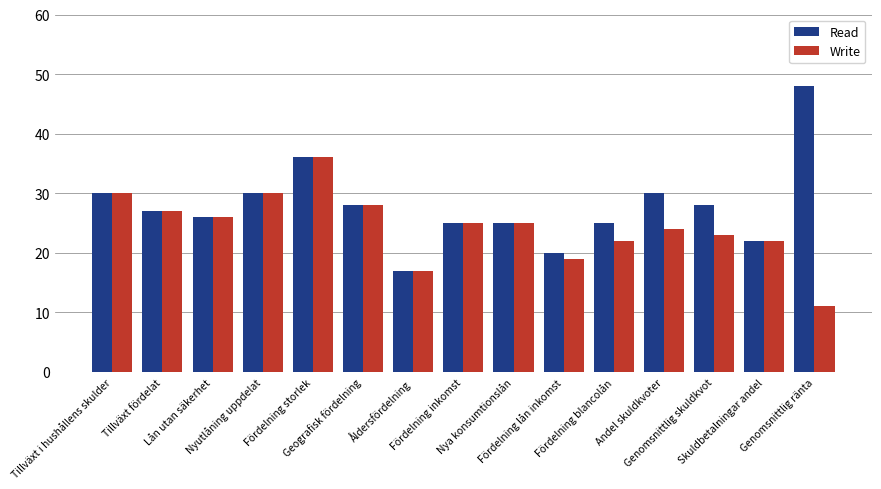

Where does the Read series first go above 27?

Tillväxt i hushållens skulder